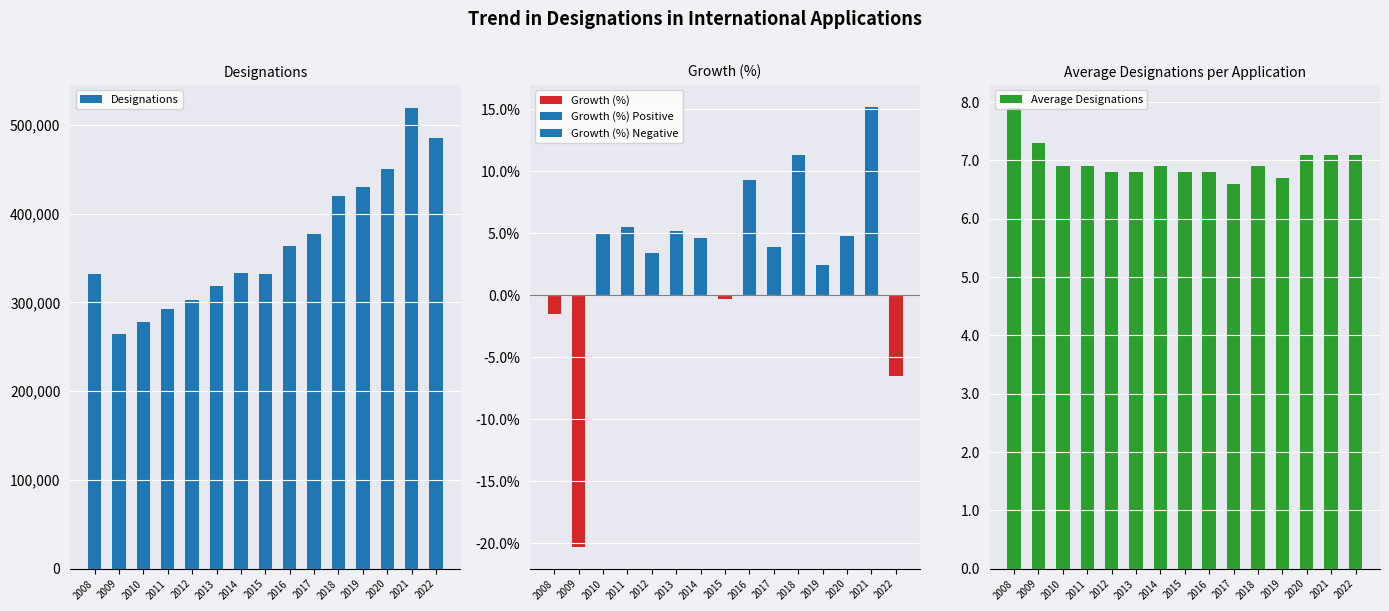

At which label does Designations first exceed 333310?

2016